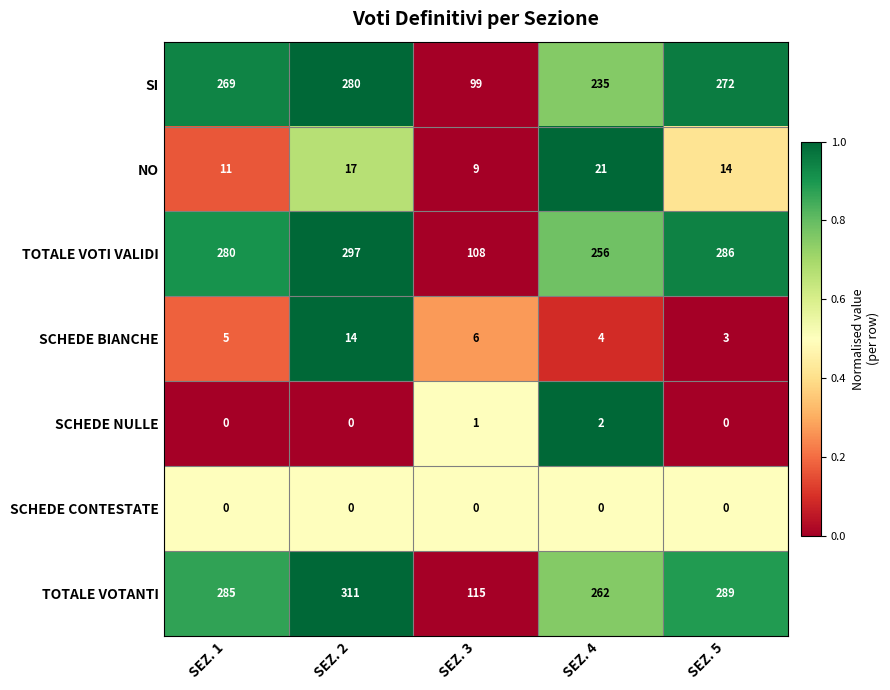

What is the difference between the maximum and minimum values in the NO series?

12